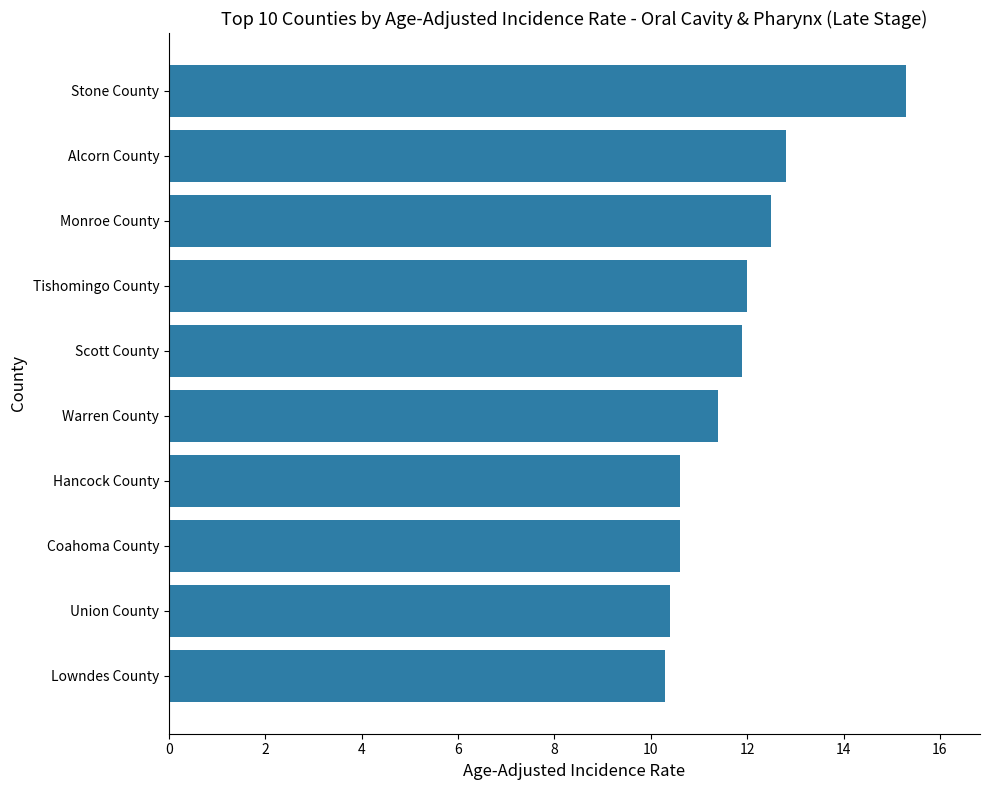

What is the difference between the maximum and minimum values?

5.0